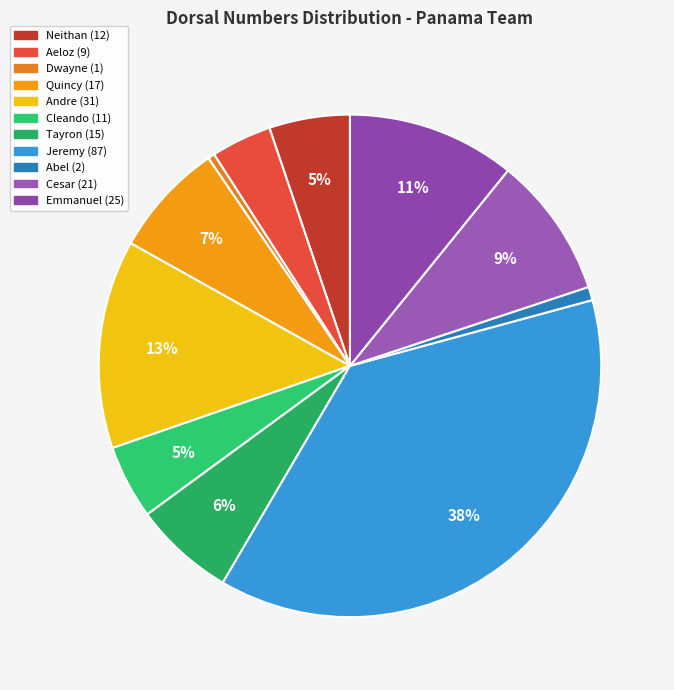

Which slice is the largest?

Jeremy Rivas